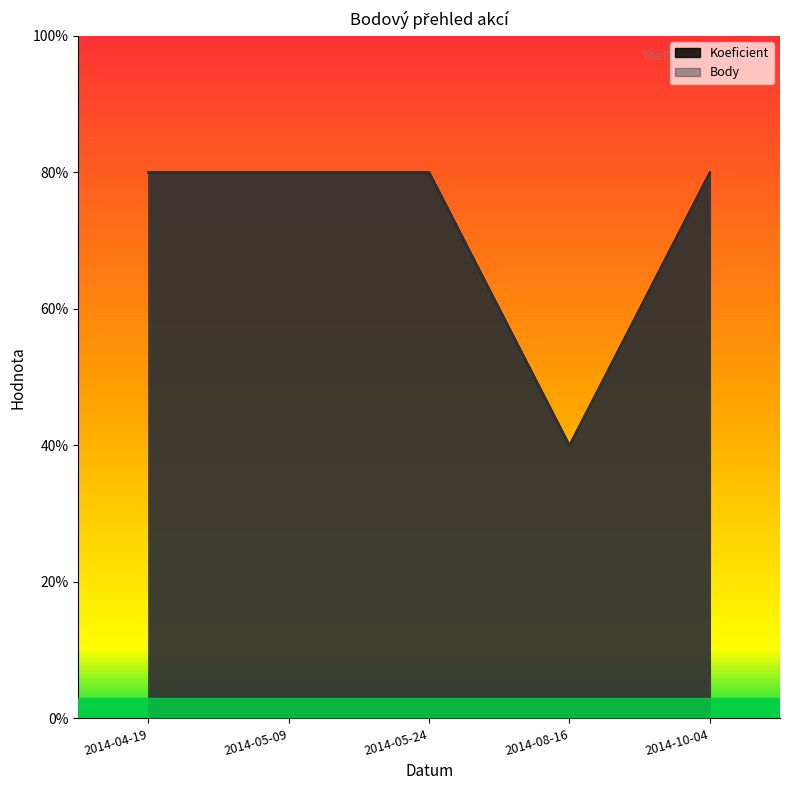

Reading left to right, what are all the values shown in this chart?

Koeficient: 2014-04-19=4	2014-05-09=4	2014-05-24=4	2014-08-16=2	2014-10-04=4
Body: 2014-04-19=4	2014-05-09=4	2014-05-24=4	2014-08-16=2	2014-10-04=4